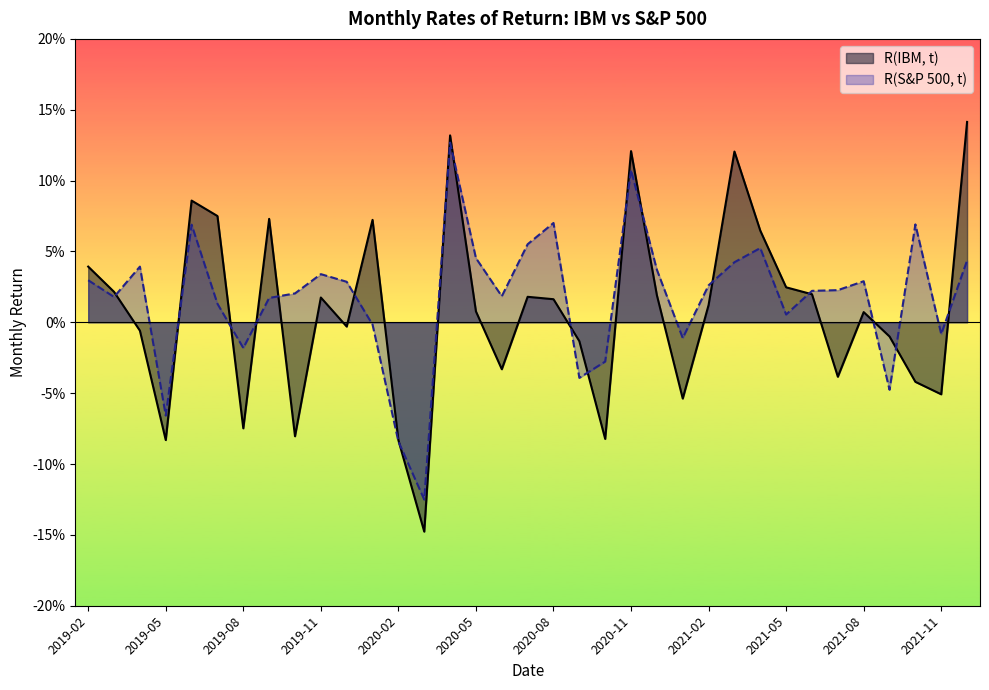

How many intersections are there between R(S&P 500, t) and R(IBM, t)?

18